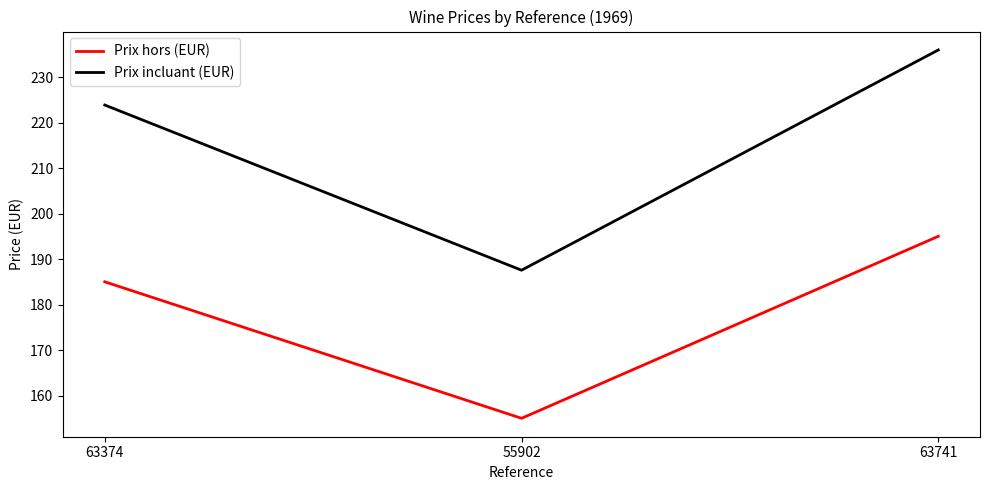

Which series has the largest range (max minus min)?

Prix incluant (EUR)